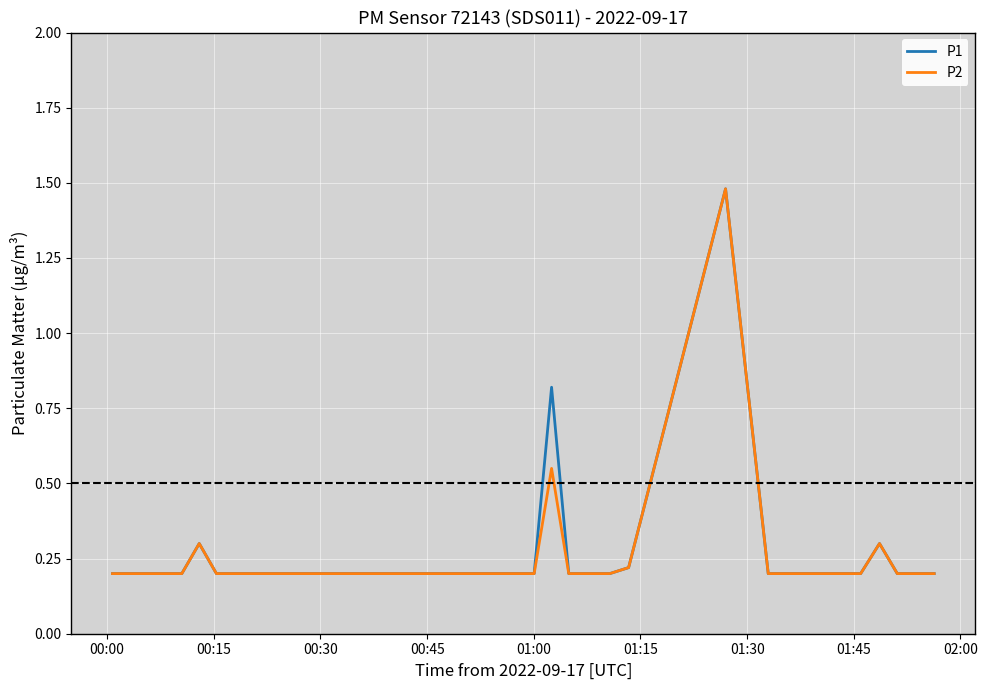

How many lines are shown in the chart?

2